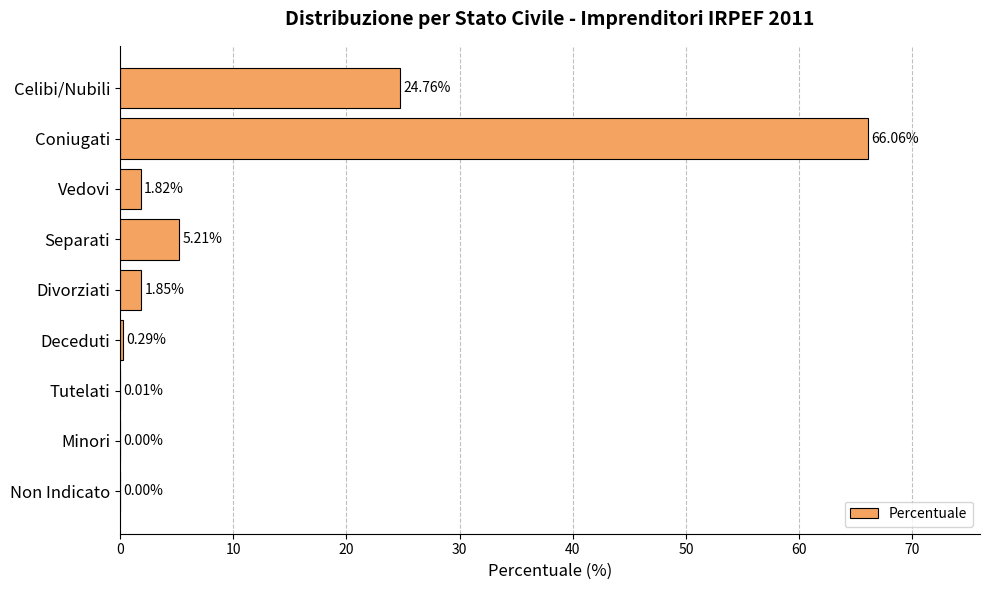

Does the chart contain stacked bars?

No